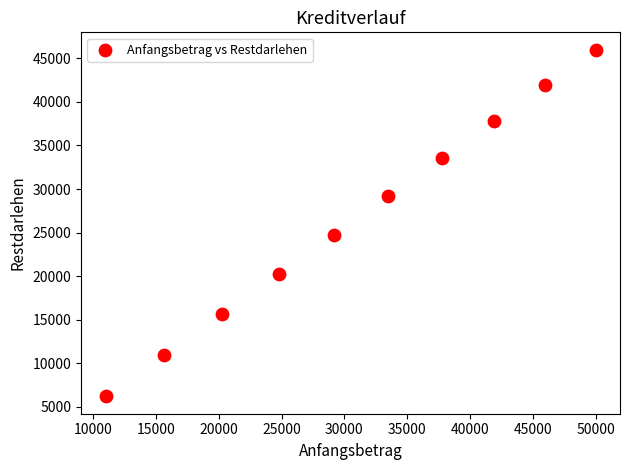

What Y value in the scatter plot is closest to 26100?

24767.5